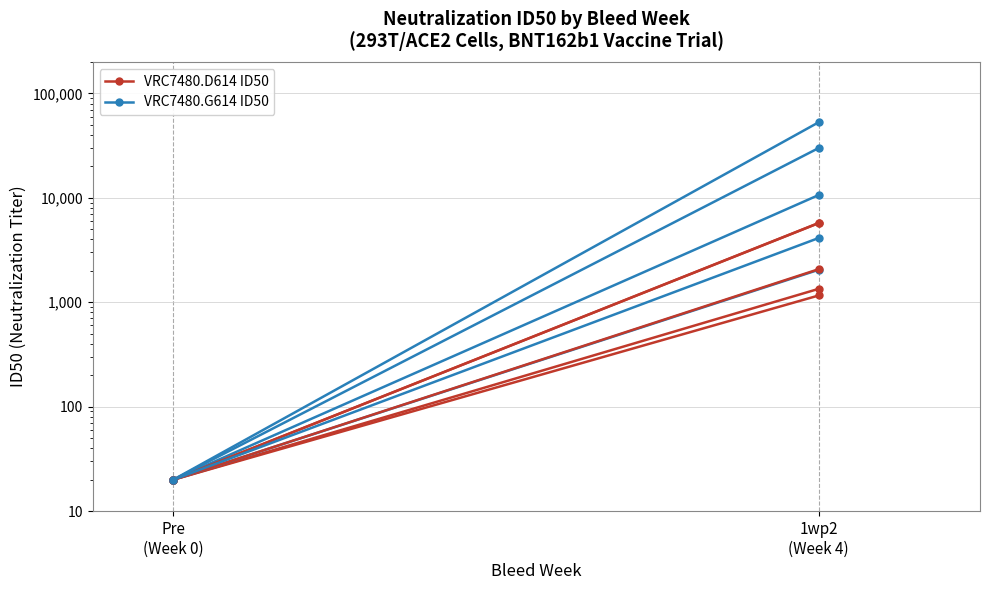

Where is VRC7480.G614 ID50 nearest to the value 26499?

Pre
(Week 0)